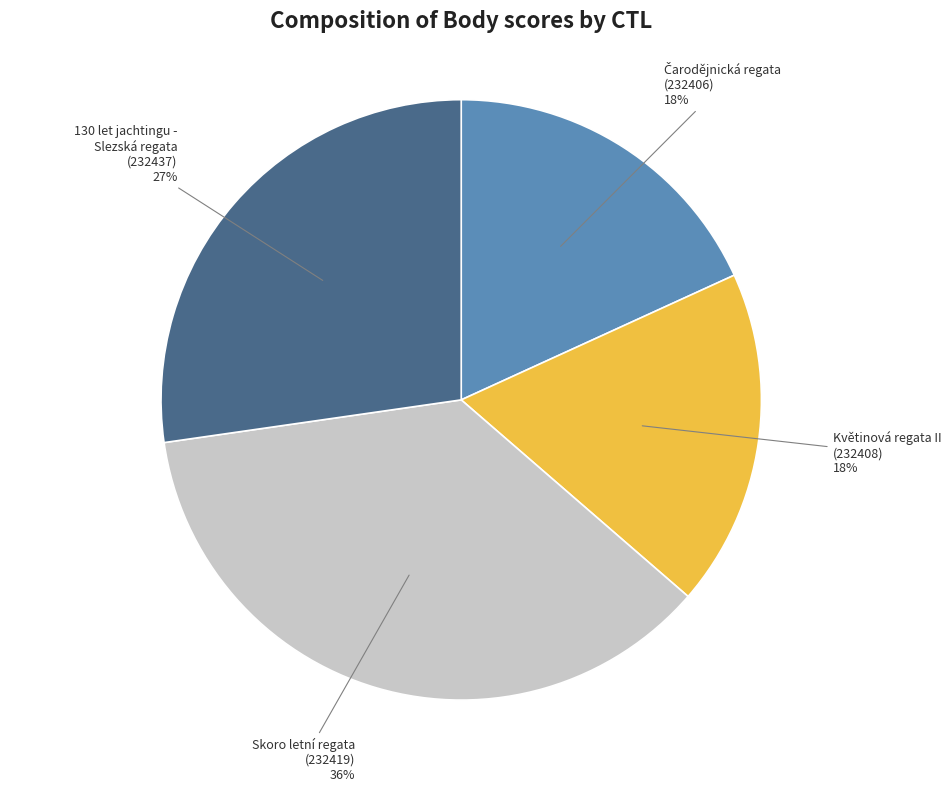

True or false: Skoro letní regata (232419) accounts for 36% of the total.

True